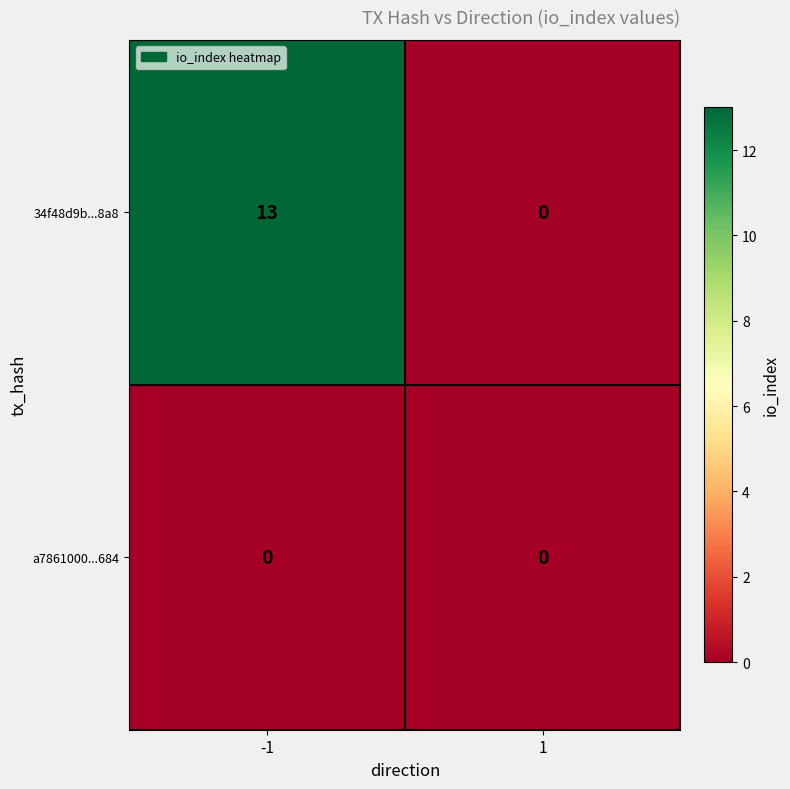

Which series has the widest spread of values?

34f48d9b...8a8